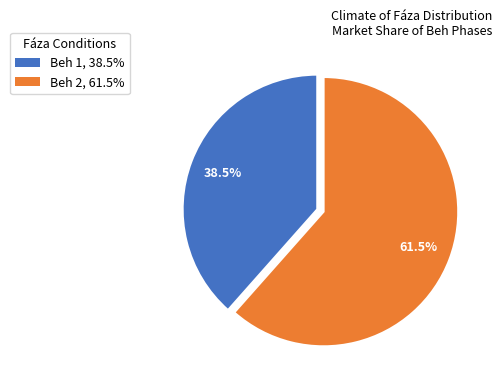

True or false: Beh 2 accounts for 68% of the total.

False